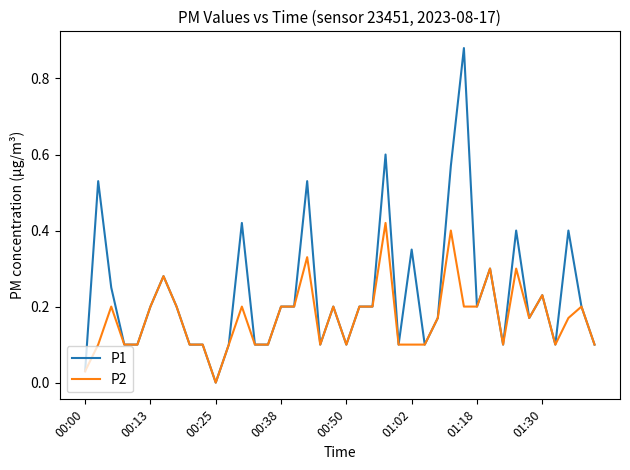

List the series in order of their peak value, lowest first.

P2, P1